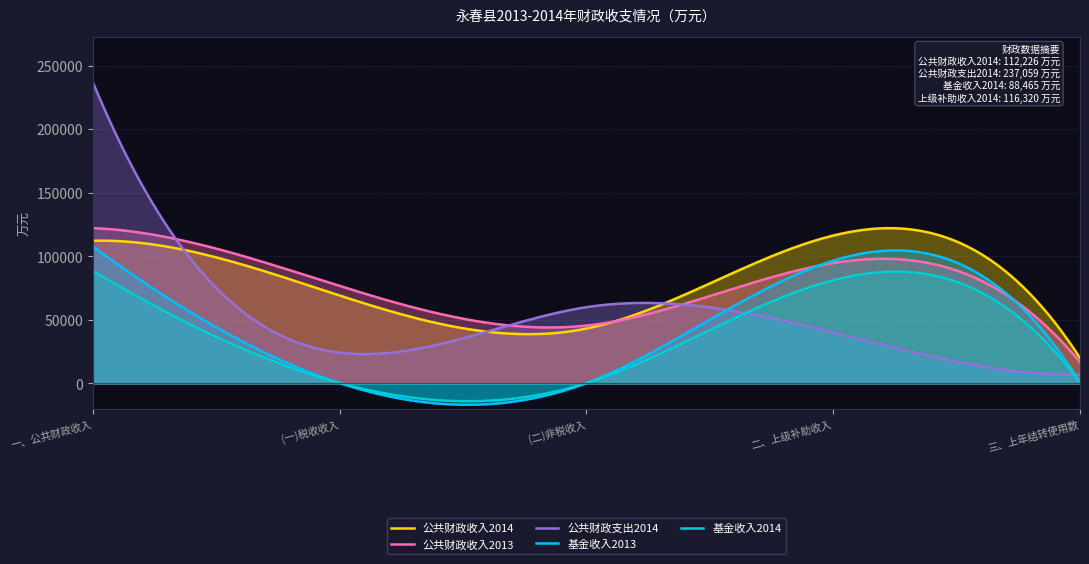

What is the total value across all series at 一、公共财政收入?

667558.0